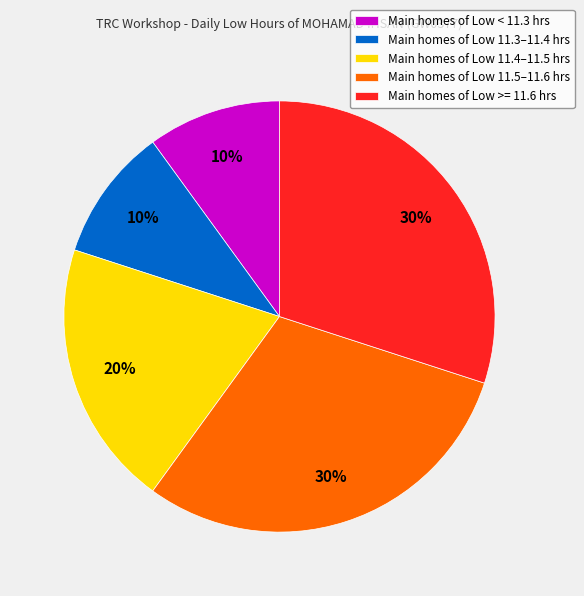

How many slices are in this pie chart?

5